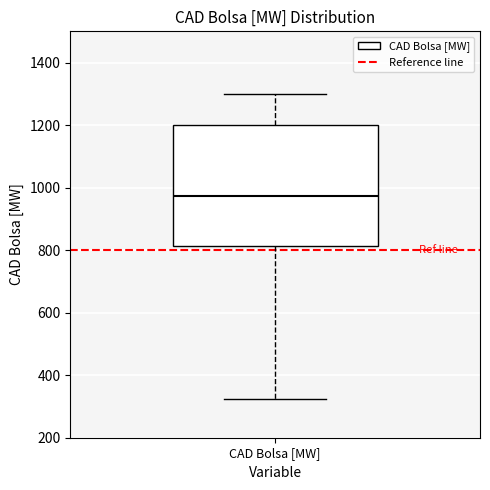

Transcribe this box plot: give where the median line is, the range the box spans, and where the two whiskers end, as read against the y-axis. The values are not printed on the chart, so give them approximately, as read against the axis.

median 980, box 820 to 1200, whiskers 320 to 1300